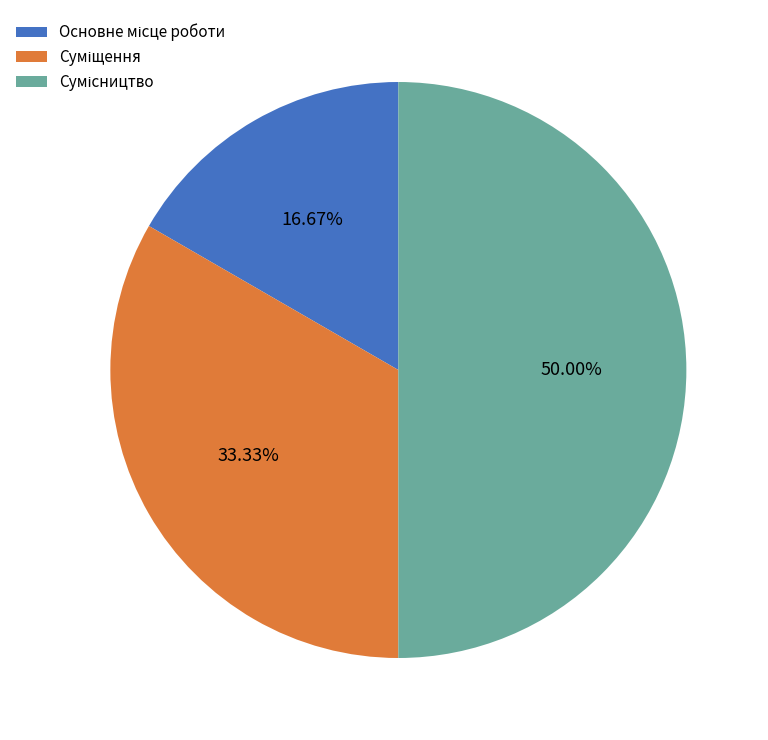

Is Суміщення the majority of the pie?

No